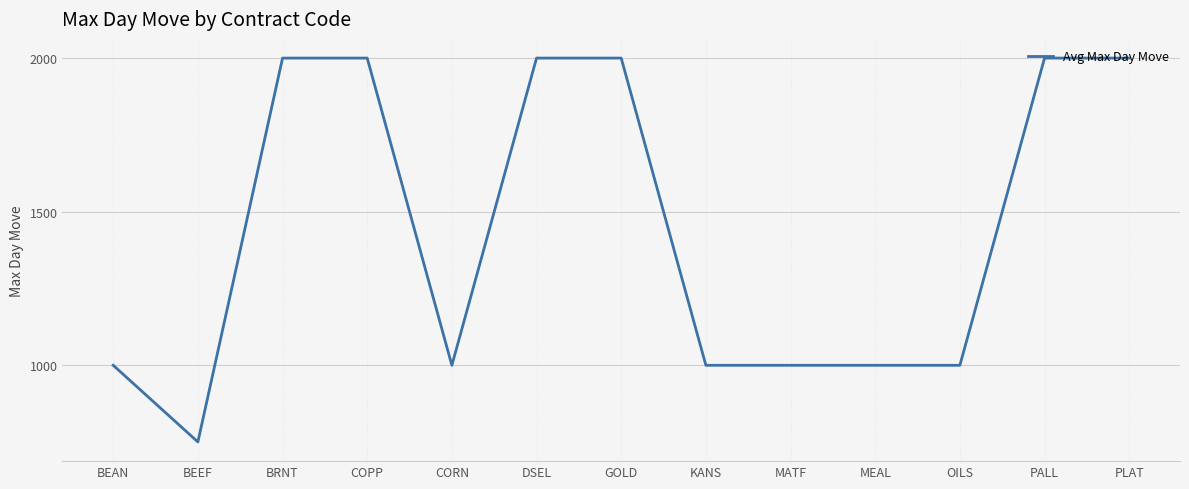

What is the minimum value shown in the chart?

750.5